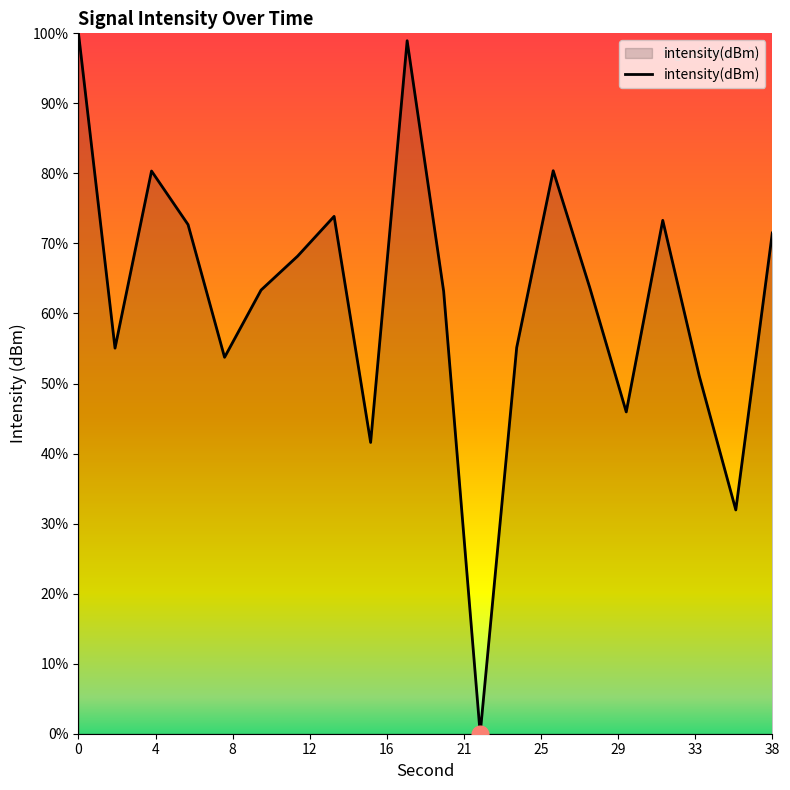

Is this an area chart (filled region under the line)?

Yes